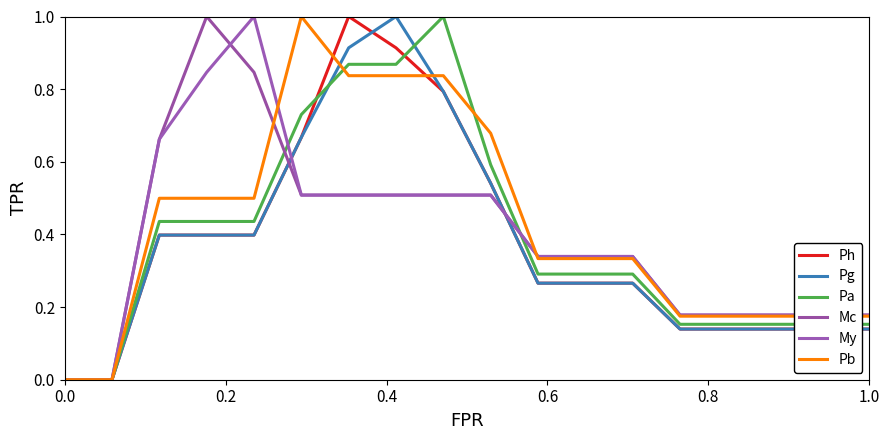

Reading right to left, extract all data points from this chart.

Ph: 0.1	0.1	0.1	0.1	0.1	0.3	0.3	0.3	0.5	0.8	0.9	1.0	0.7	0.4	0.4	0.4	0.0	0.0
Pg: 0.1	0.1	0.1	0.1	0.1	0.3	0.3	0.3	0.5	0.8	1.0	0.9	0.7	0.4	0.4	0.4	0.0	0.0
Pa: 0.2	0.2	0.2	0.2	0.2	0.3	0.3	0.3	0.6	1.0	0.9	0.9	0.7	0.4	0.4	0.4	0.0	0.0
Mc: 0.2	0.2	0.2	0.2	0.2	0.3	0.3	0.3	0.5	0.5	0.5	0.5	0.5	0.8	1.0	0.7	0.0	0.0
My: 0.2	0.2	0.2	0.2	0.2	0.3	0.3	0.3	0.5	0.5	0.5	0.5	0.5	1.0	0.8	0.7	0.0	0.0
Pb: 0.2	0.2	0.2	0.2	0.2	0.3	0.3	0.3	0.7	0.8	0.8	0.8	1.0	0.5	0.5	0.5	0.0	0.0